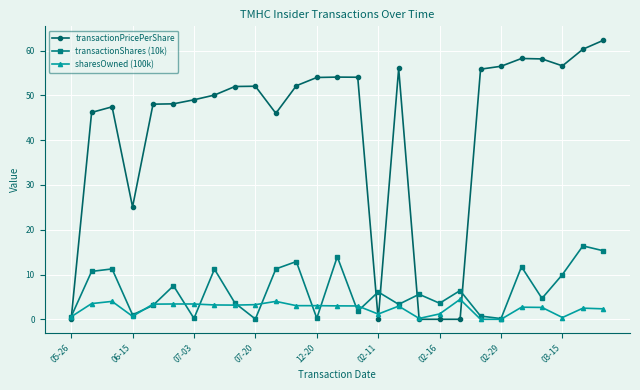

What is the greatest value displayed?

62.3